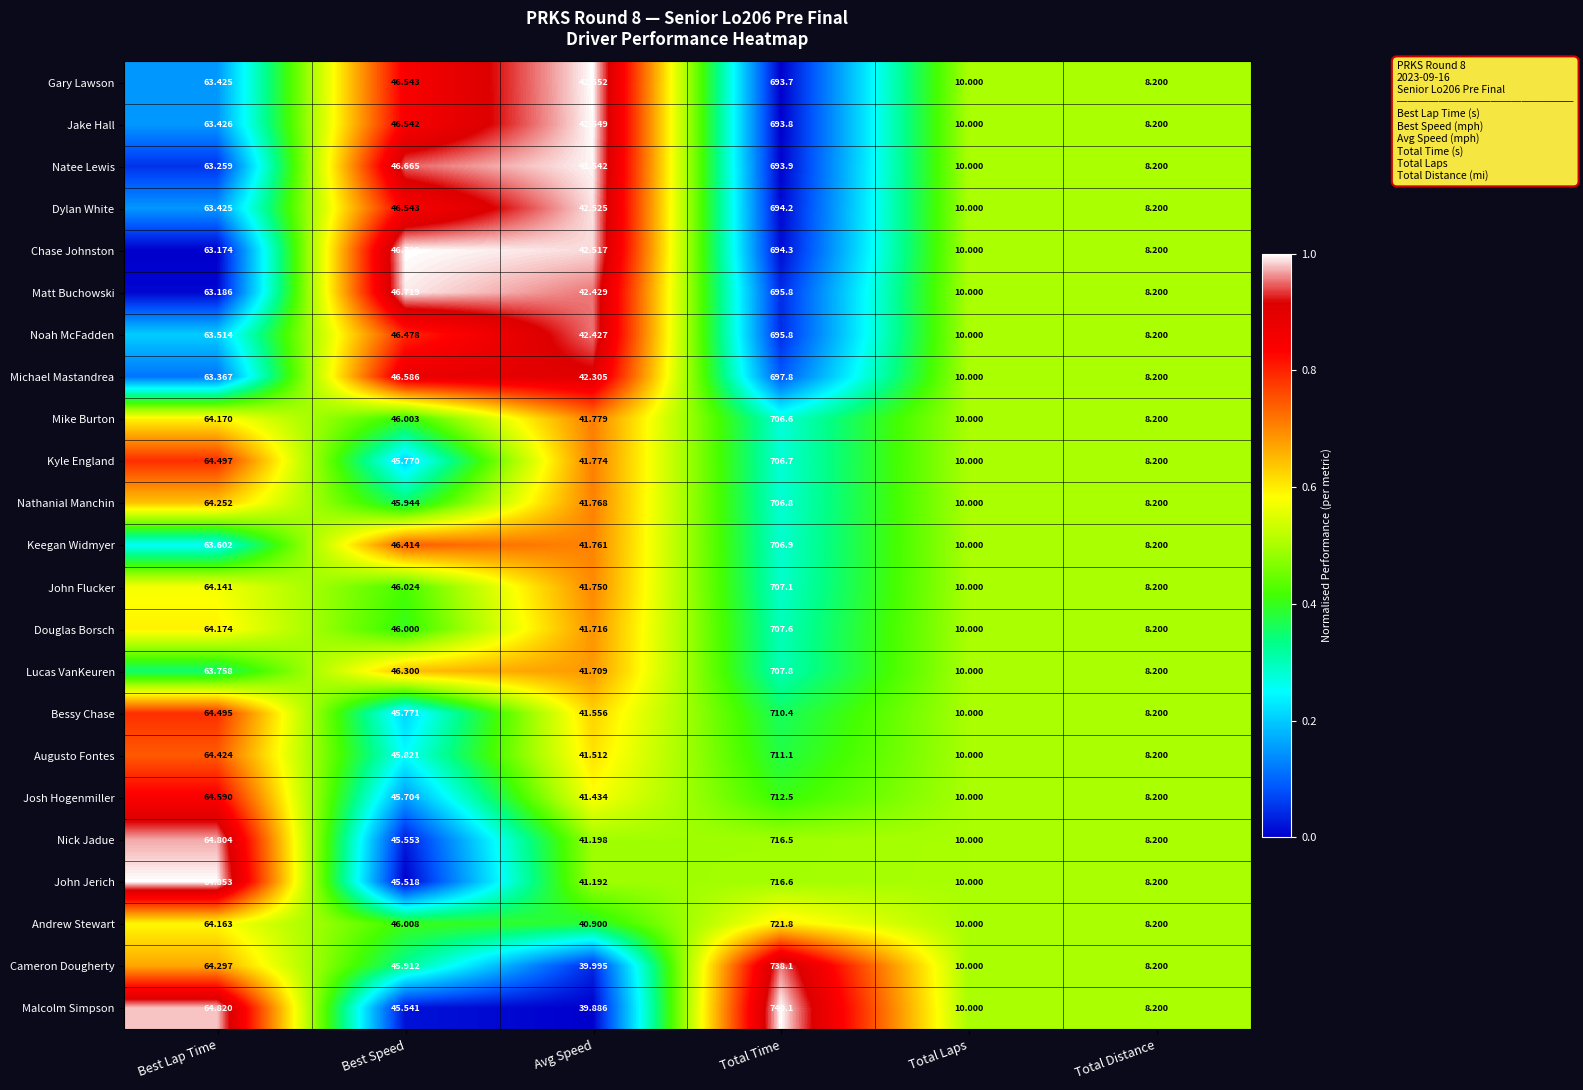

Which series has the widest spread of values?

Malcolm Simpson